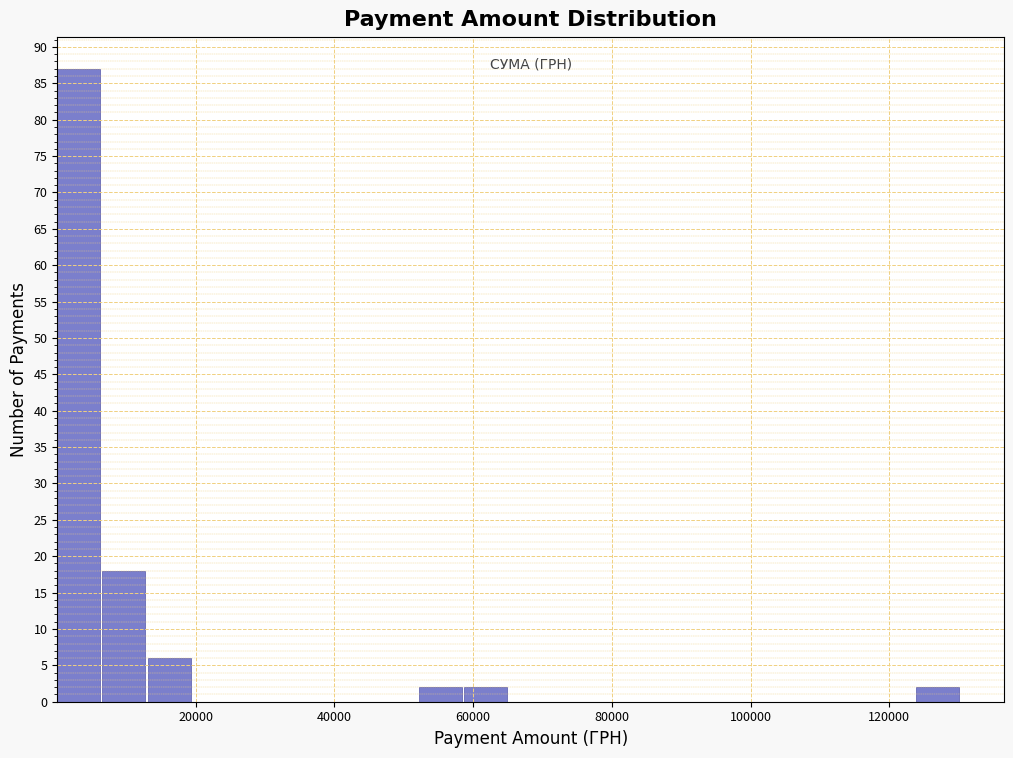

Read against the x-axis, roughly where is the centre of the tallest bar?

4000